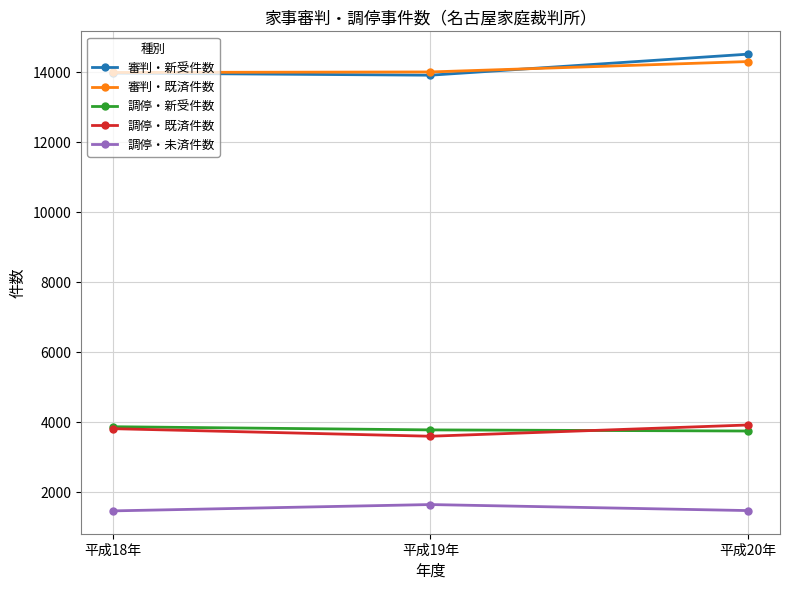

Read the 審判・新受件数 value at 平成19年, to the nearest 50.

13900